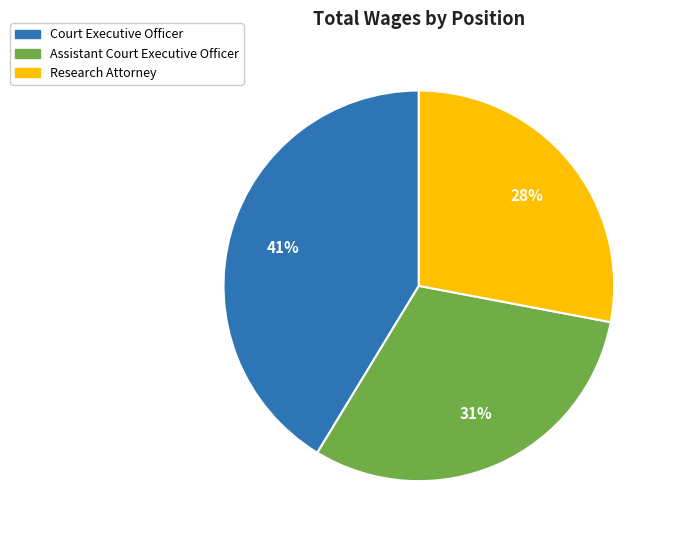

To the nearest percent, what percentage of the pie is Assistant Court Executive Officer?

31%